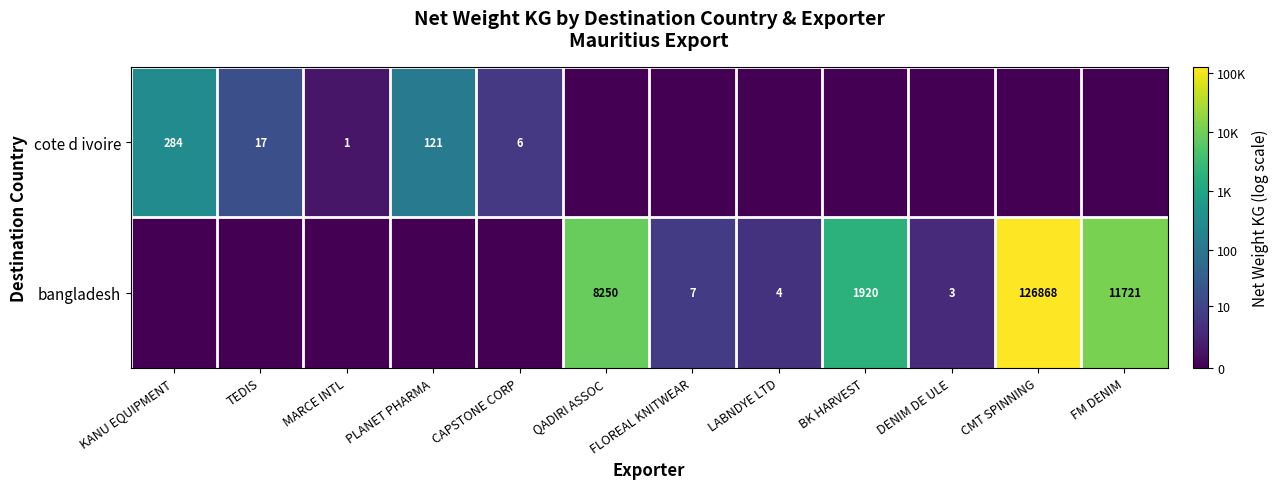

Is the value of cote d ivoire at CAPSTONE CORP greater than the value of bangladesh at FM DENIM?

No